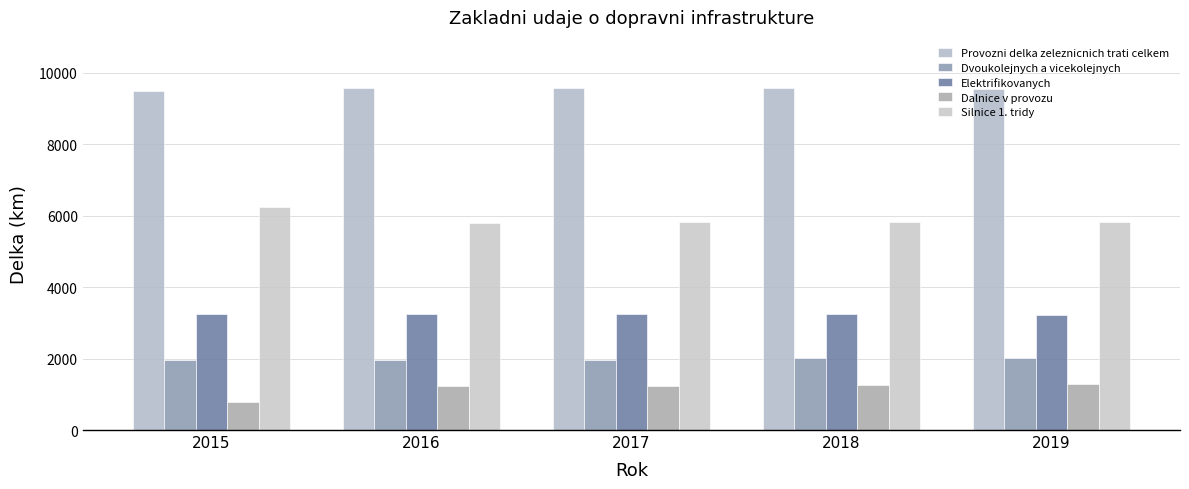

Where does the Silnice 1. tridy series first go above 5825?

2015